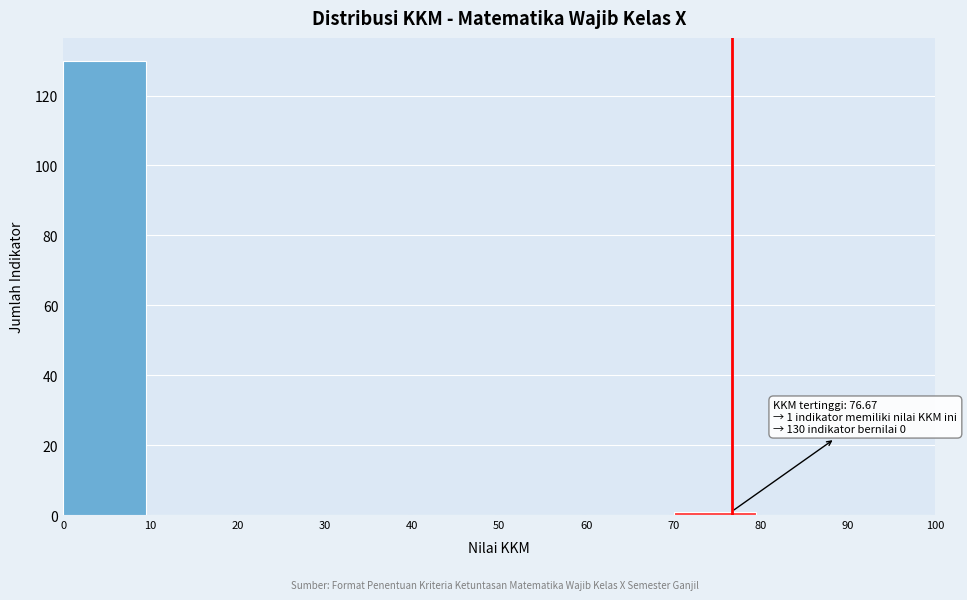

Over which range of the x-axis is the bar tallest?

0 to 10